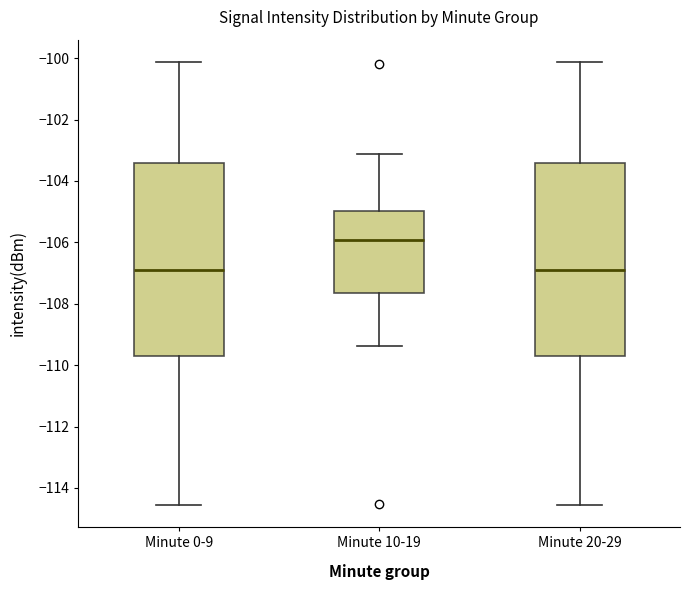

Reading left to right, read every box against the y-axis: the position of its median line, the range the box covers, and the ends of its whiskers. The values are not printed on the chart, so give them approximately, as read against the axis.

Minute 0-9: median -107.0, box -109.8 to -103.4, whiskers -114.6 to -100.2
Minute 10-19: median -106.0, box -107.6 to -105.0, whiskers -109.4 to -103.2
Minute 20-29: median -107.0, box -109.8 to -103.4, whiskers -114.6 to -100.2